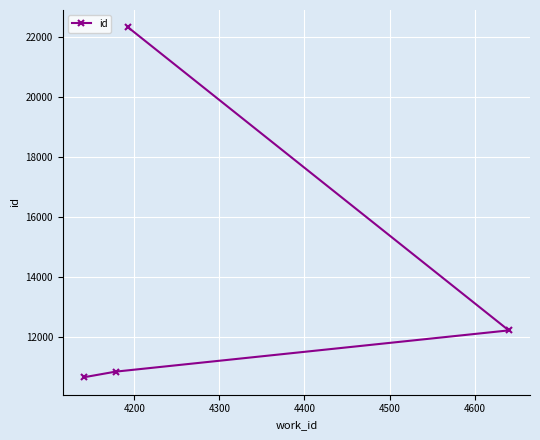

Reading left to right, list all the values displayed in this chart.

10658	10844	22313	12219